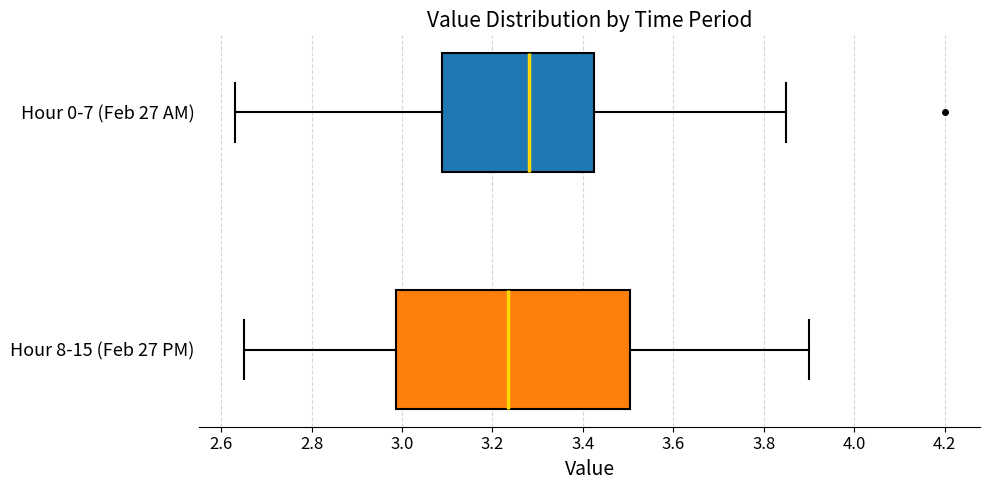

Where does the left whisker of the box for Hour 0-7 (Feb 27 AM) end on the x-axis? The values are not printed on the chart, so give them approximately, as read against the axis.

2.64